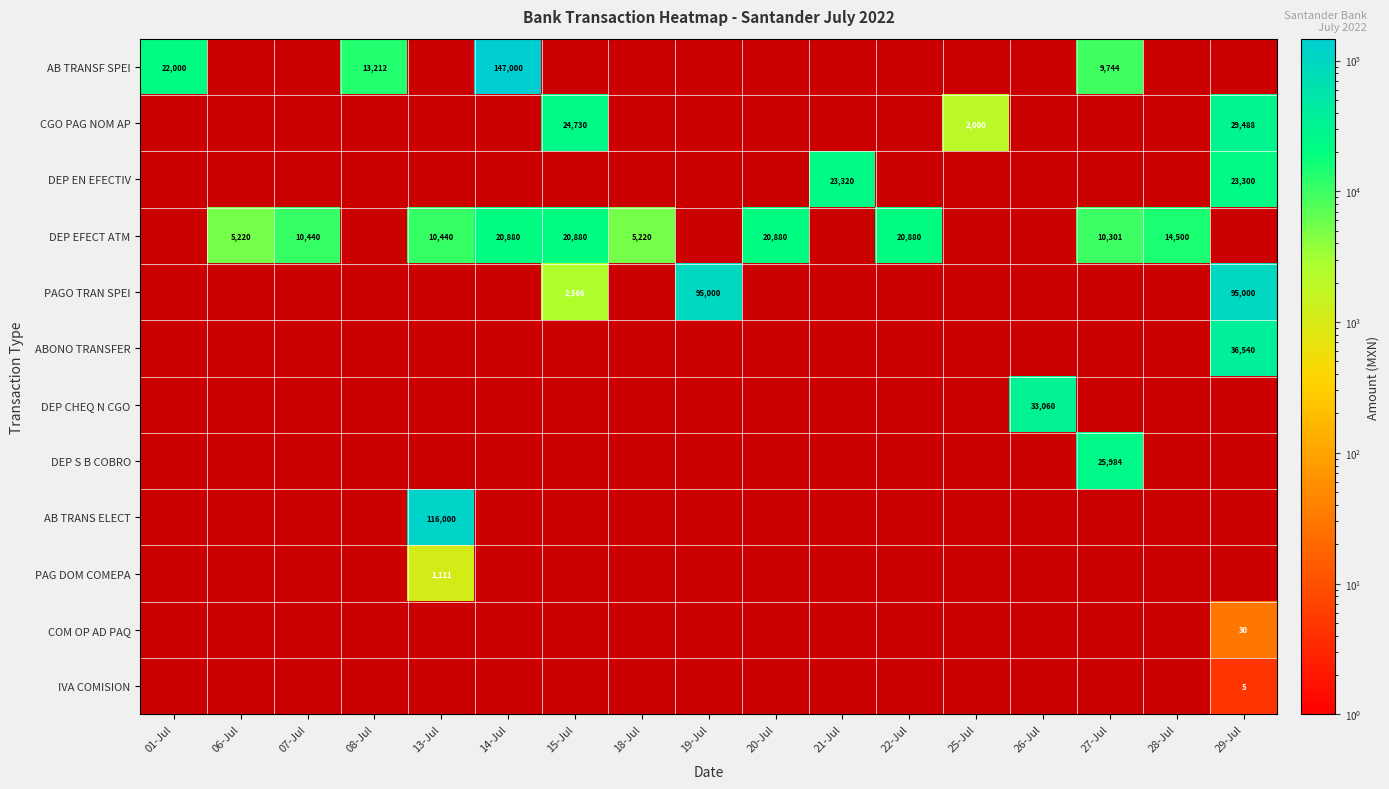

Which label corresponds to the largest value in the chart?

14-Jul